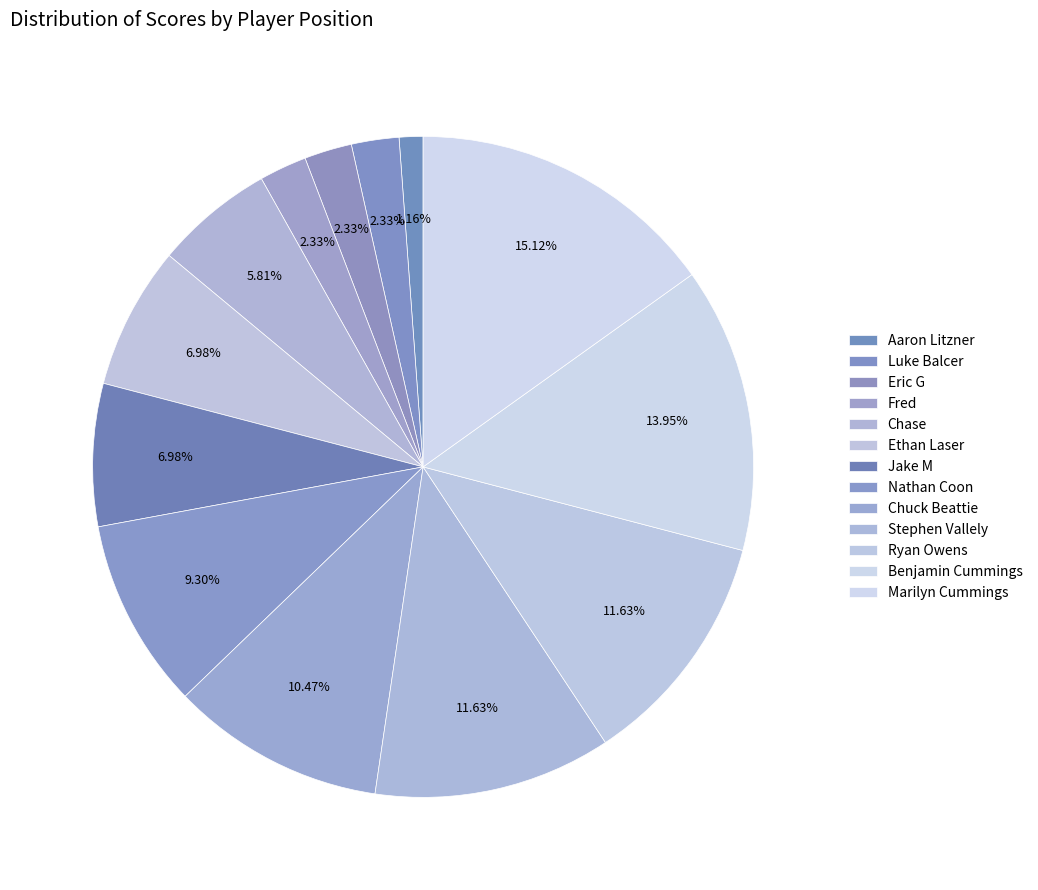

What percentage do Fred and Jake M together represent?

9.3%